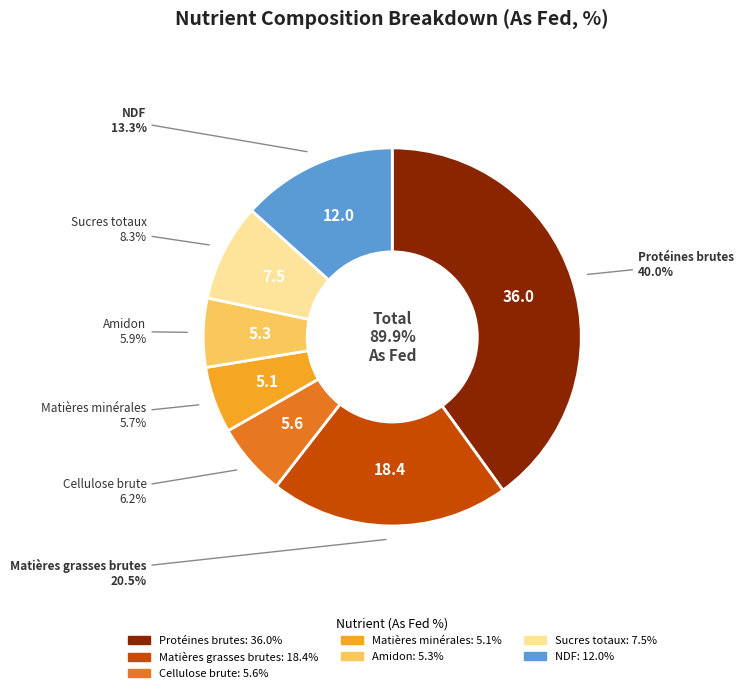

Is there any slice that represents more than half of the pie?

No